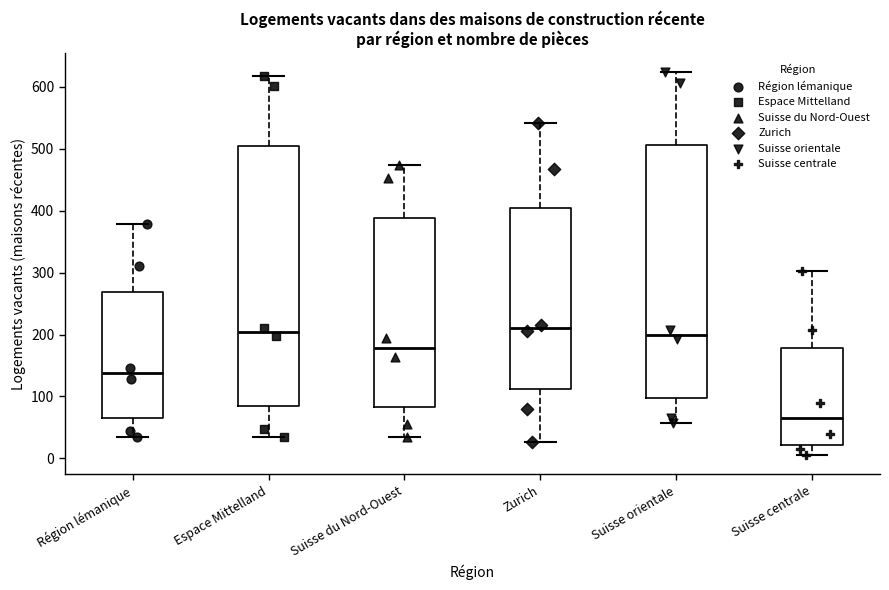

Reading left to right, read every box against the y-axis: the position of its median line, the range the box covers, and the ends of its whiskers. The values are not printed on the chart, so give them approximately, as read against the axis.

Région lémanique: median 140, box 70 to 270, whiskers 40 to 380
Espace Mittelland: median 200, box 90 to 500, whiskers 30 to 620
Suisse du Nord-Ouest: median 180, box 80 to 390, whiskers 30 to 470
Zurich: median 210, box 110 to 400, whiskers 30 to 540
Suisse orientale: median 200, box 100 to 510, whiskers 60 to 620
Suisse centrale: median 60, box 20 to 180, whiskers 10 to 300